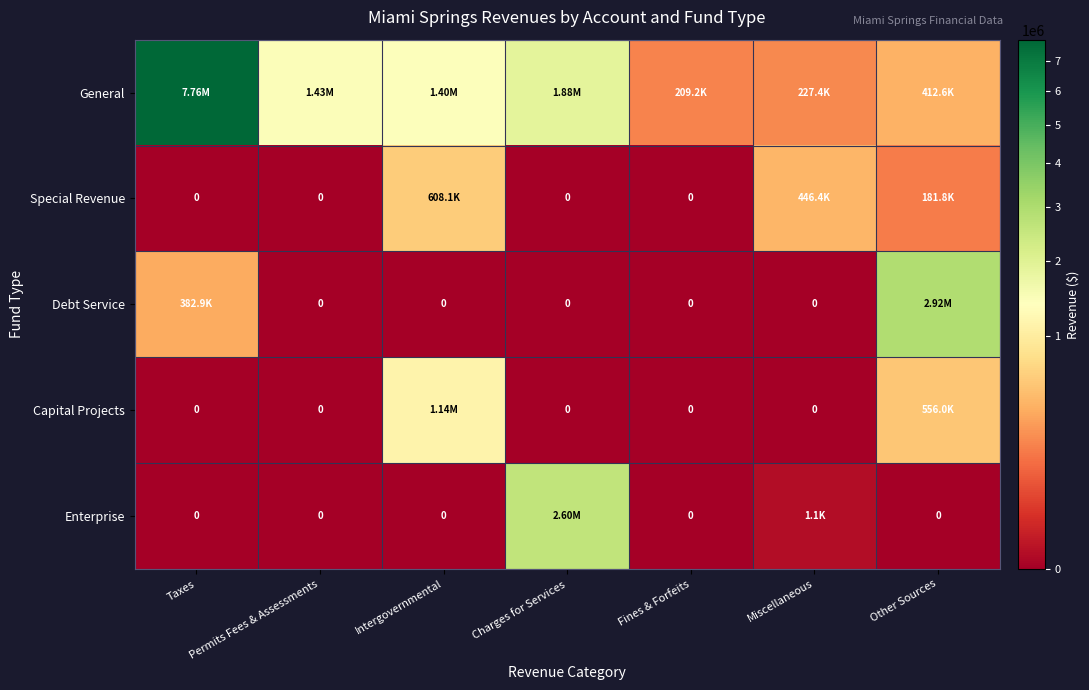

How many series are shown in this chart?

5